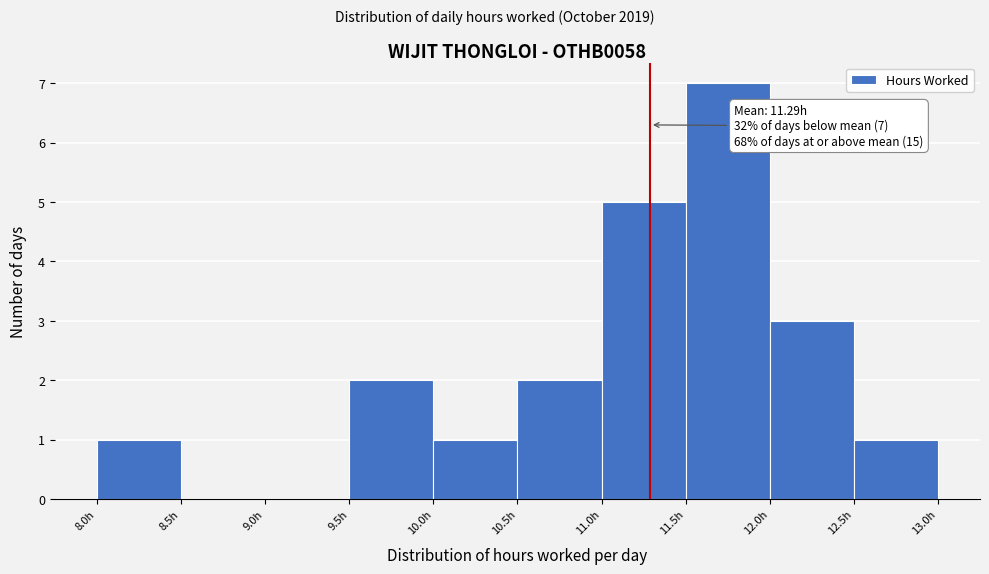

Which range on the x-axis has the tallest bar?

11.5 to 12.0